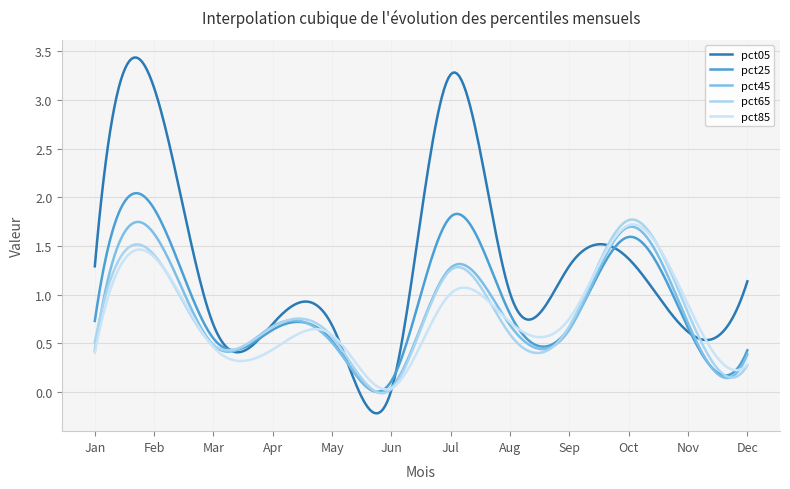

Does the chart have visible grid lines?

Yes